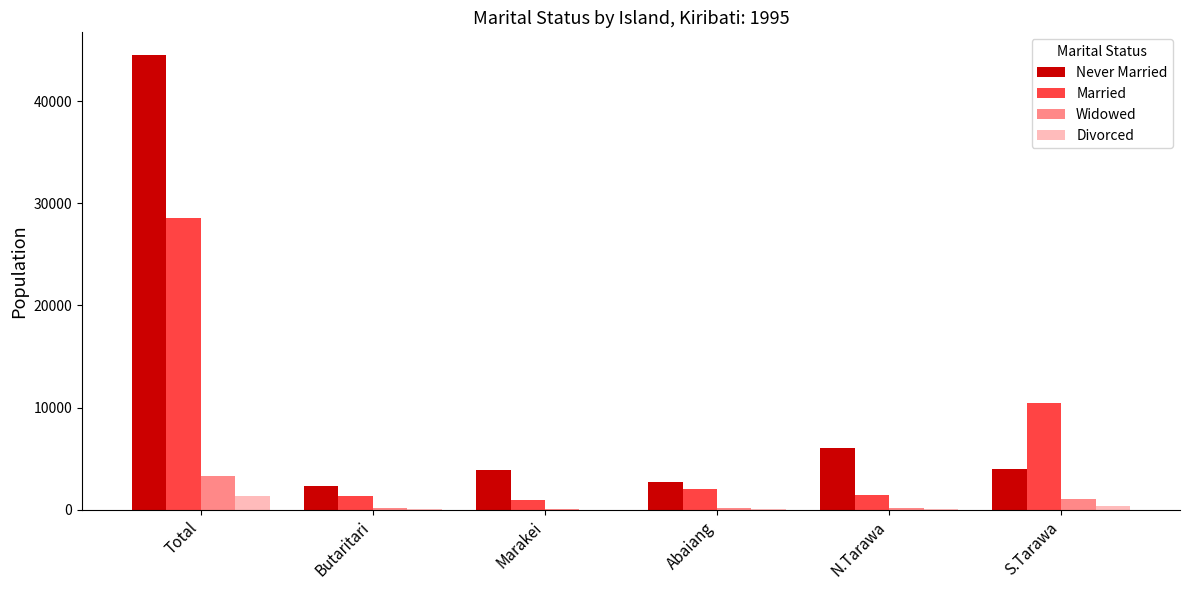

The Divorced series shows 59 at N.Tarawa. True or false?

True